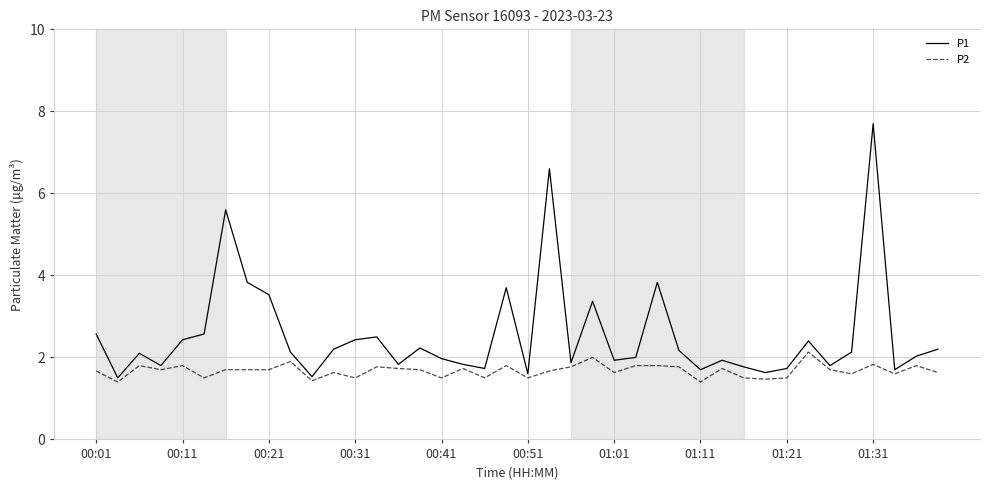

Reading right to left, what are all the values shown in this chart?

P1: 2.2	2.0	1.7	7.7	2.1	1.8	2.4	1.7	1.6	1.8	1.9	1.7	2.2	3.8	2.0	1.9	3.4	1.9	6.6	1.6	3.7	1.7	1.8	2.0	2.2	1.8	2.5	2.4	2.2	1.5	2.1	3.5	3.8	5.6	2.6	2.4	1.8	2.1	1.5	2.6
P2: 1.6	1.8	1.6	1.8	1.6	1.7	2.1	1.5	1.5	1.5	1.7	1.4	1.8	1.8	1.8	1.6	2.0	1.8	1.7	1.5	1.8	1.5	1.7	1.5	1.7	1.7	1.8	1.5	1.6	1.4	1.9	1.7	1.7	1.7	1.5	1.8	1.7	1.8	1.4	1.7